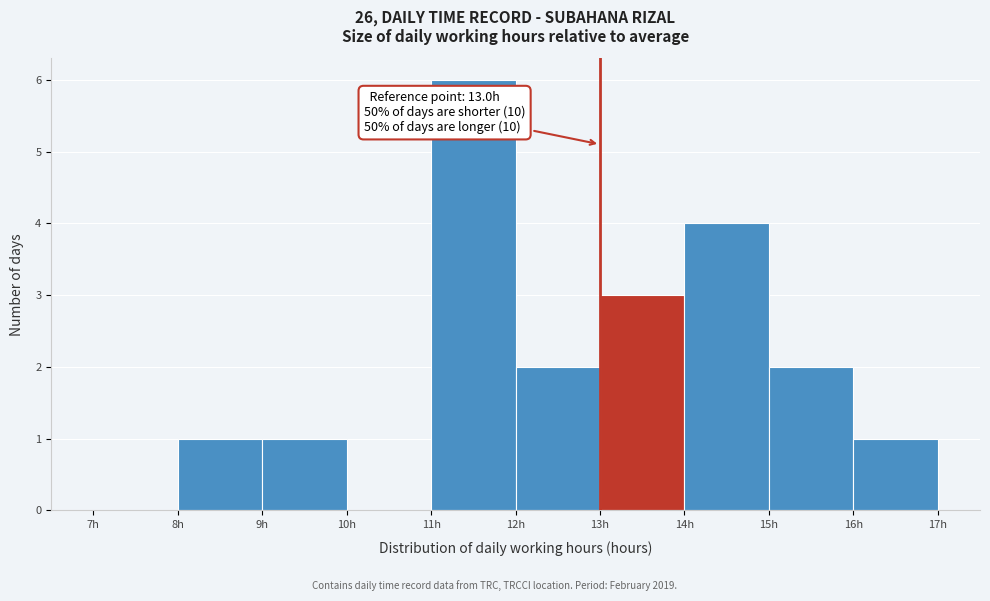

Over which range of the x-axis is the bar tallest?

11 to 12